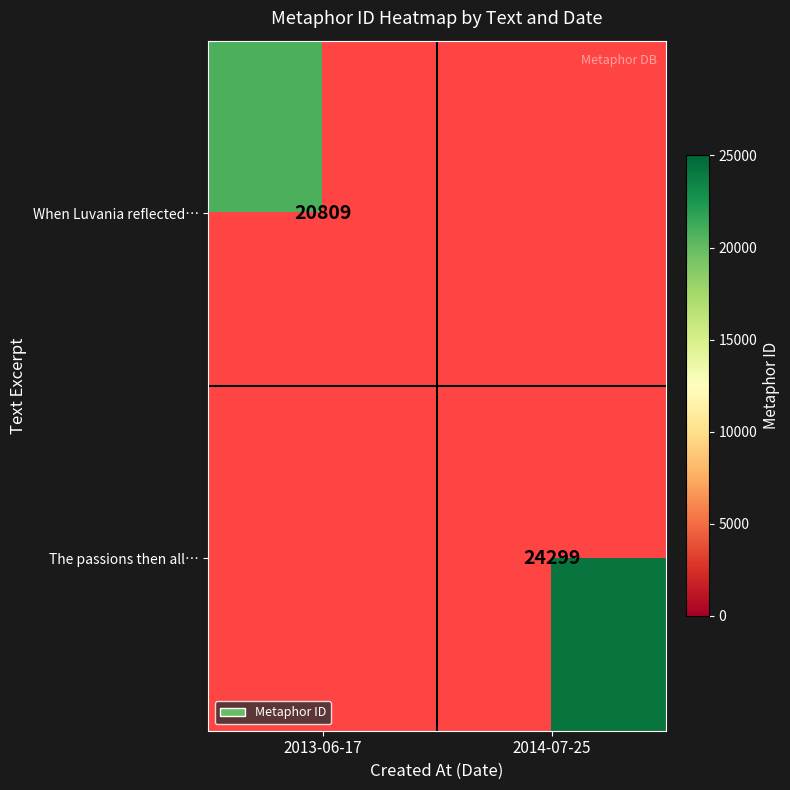

The value of The passions then all… at 2014-07-25 is 39369. True or false?

False